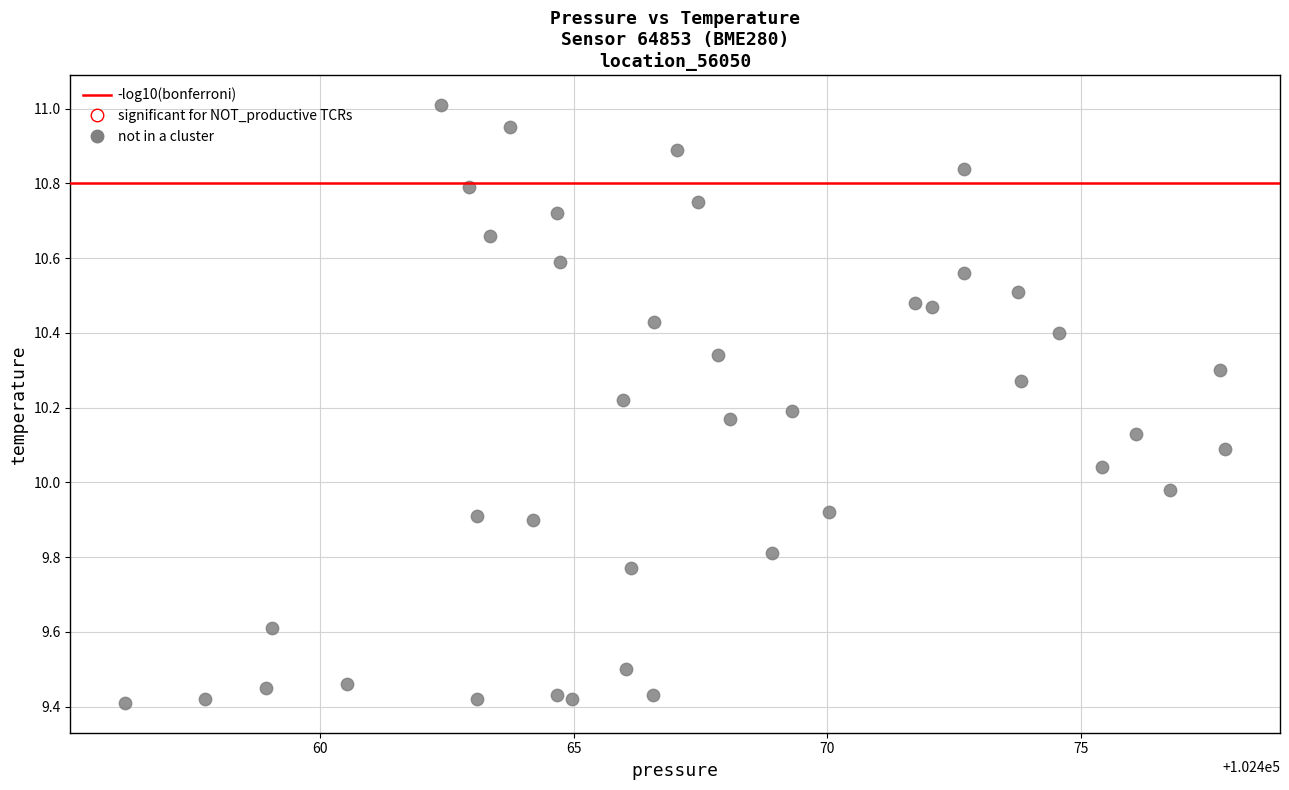

What is the range of Y values (max minus min)?

1.6